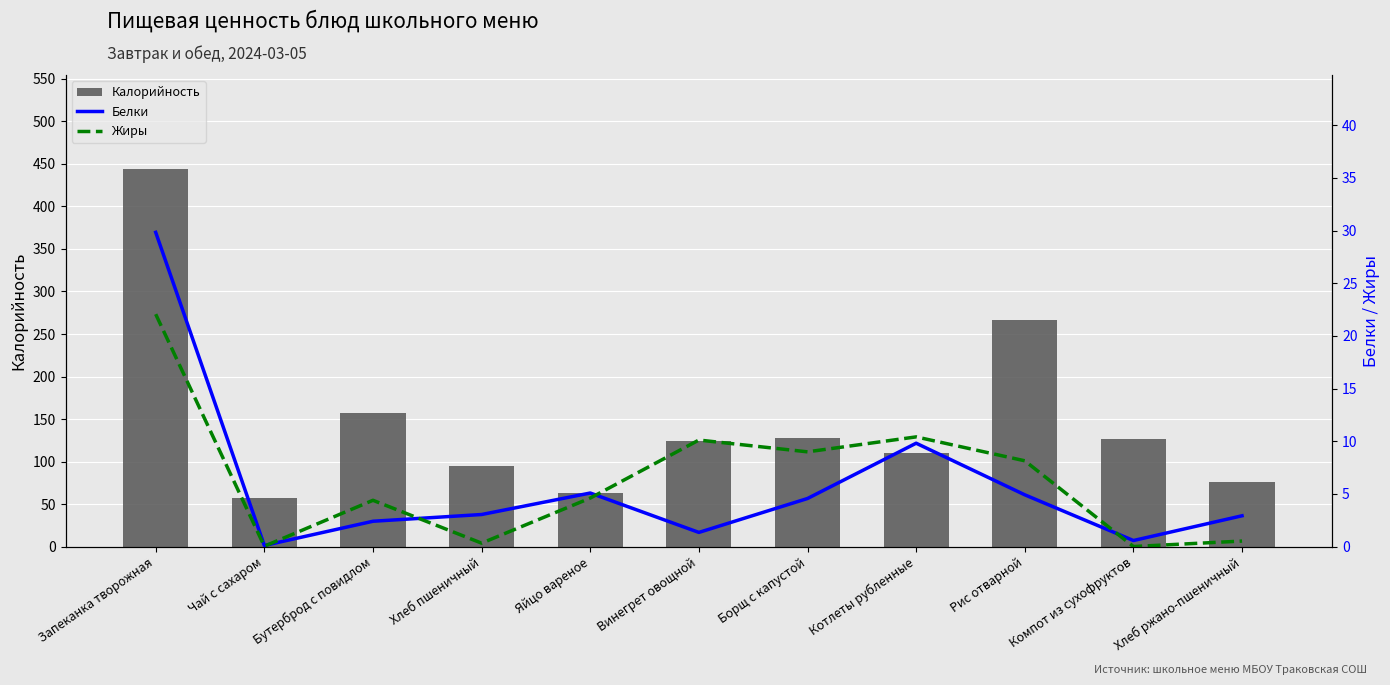

True or false: Жиры has a value of 4.6 at Яйцо вареное.

True